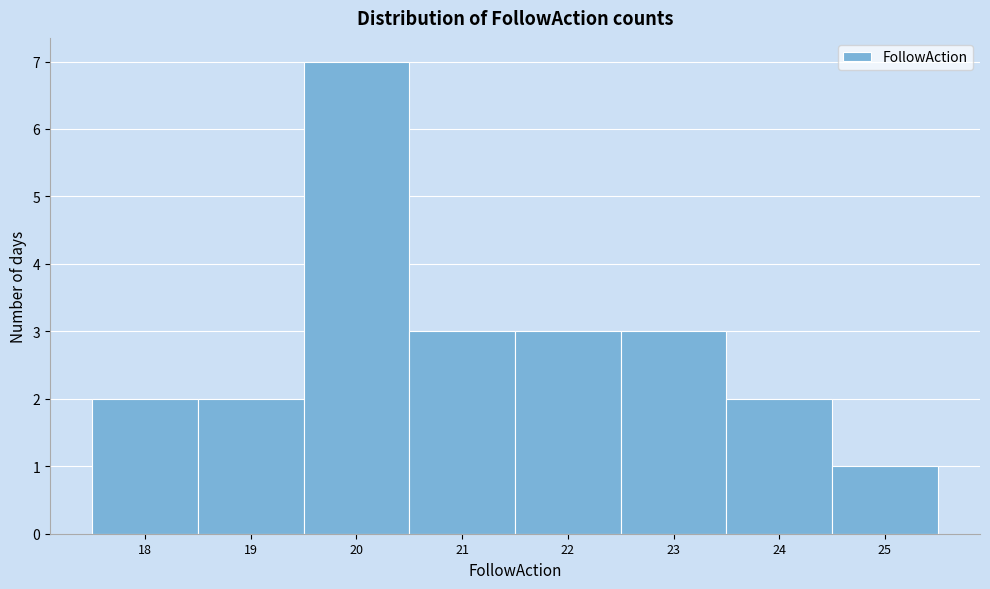

Over which range of the x-axis is the bar tallest?

19.5 to 20.5